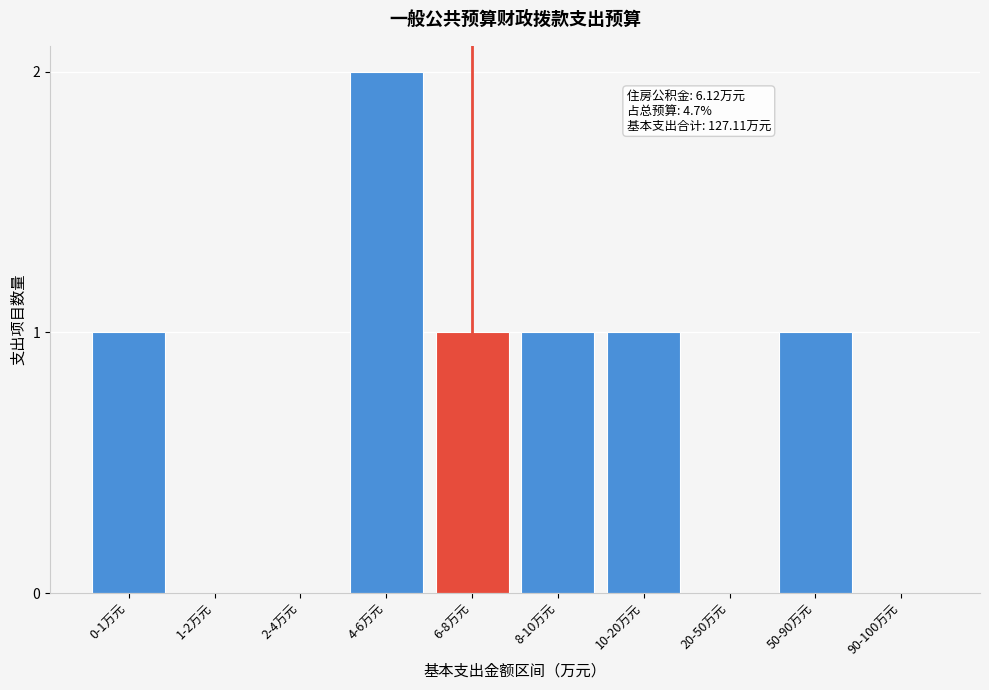

Reading right to left, extract all data points from this chart.

90-100万元=0	50-90万元=1	20-50万元=0	10-20万元=1	8-10万元=1	6-8万元=1	4-6万元=2	2-4万元=0	1-2万元=0	0-1万元=1